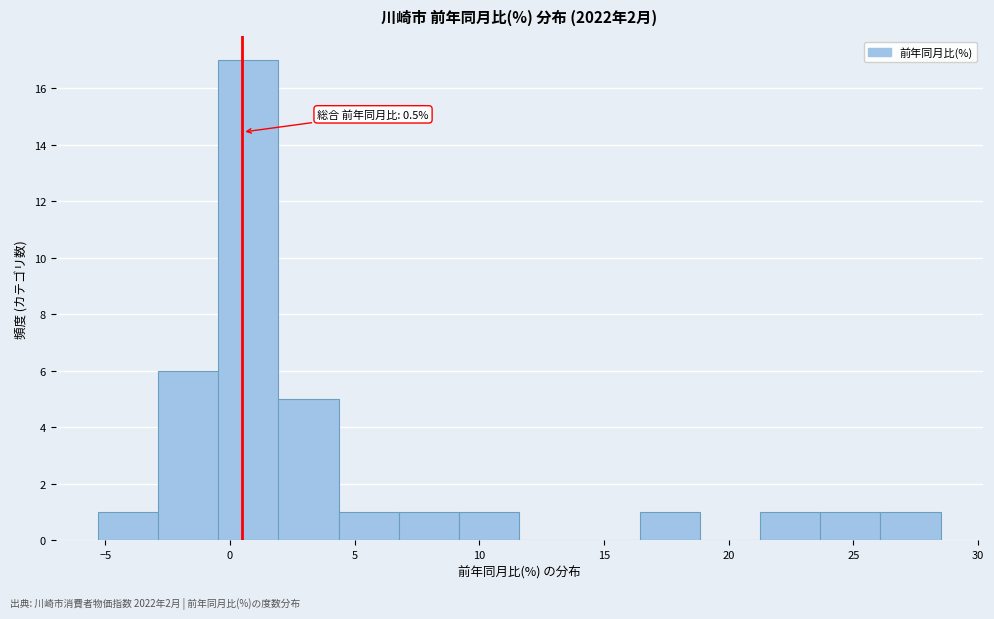

Which range on the x-axis has the tallest bar?

-0.5 to 2.0